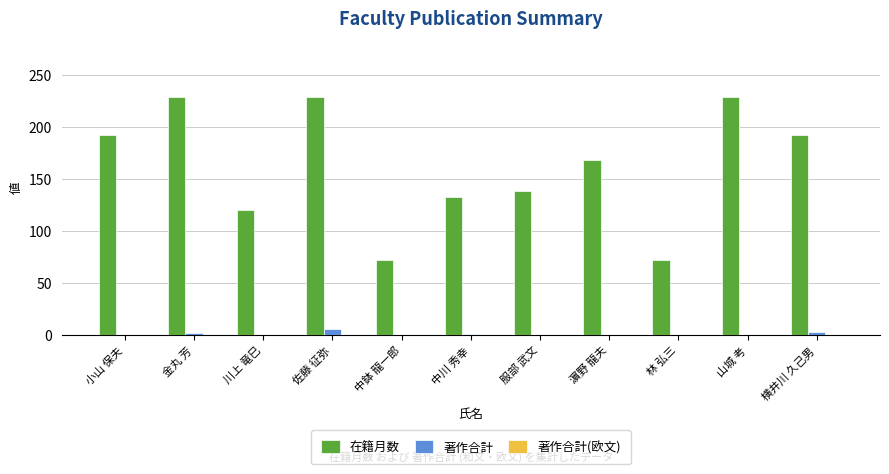

What is the spread (max minus min) of values at 川上 竜巳?

120